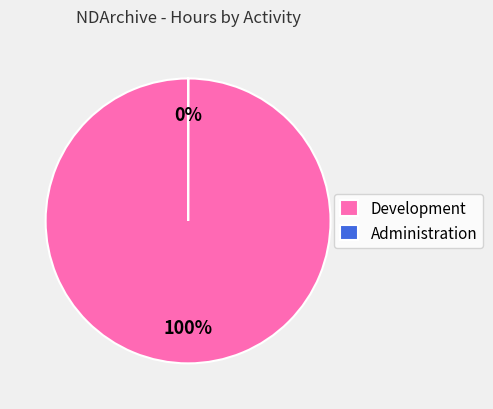

Is the sum of Administration and Development greater than half?

Yes